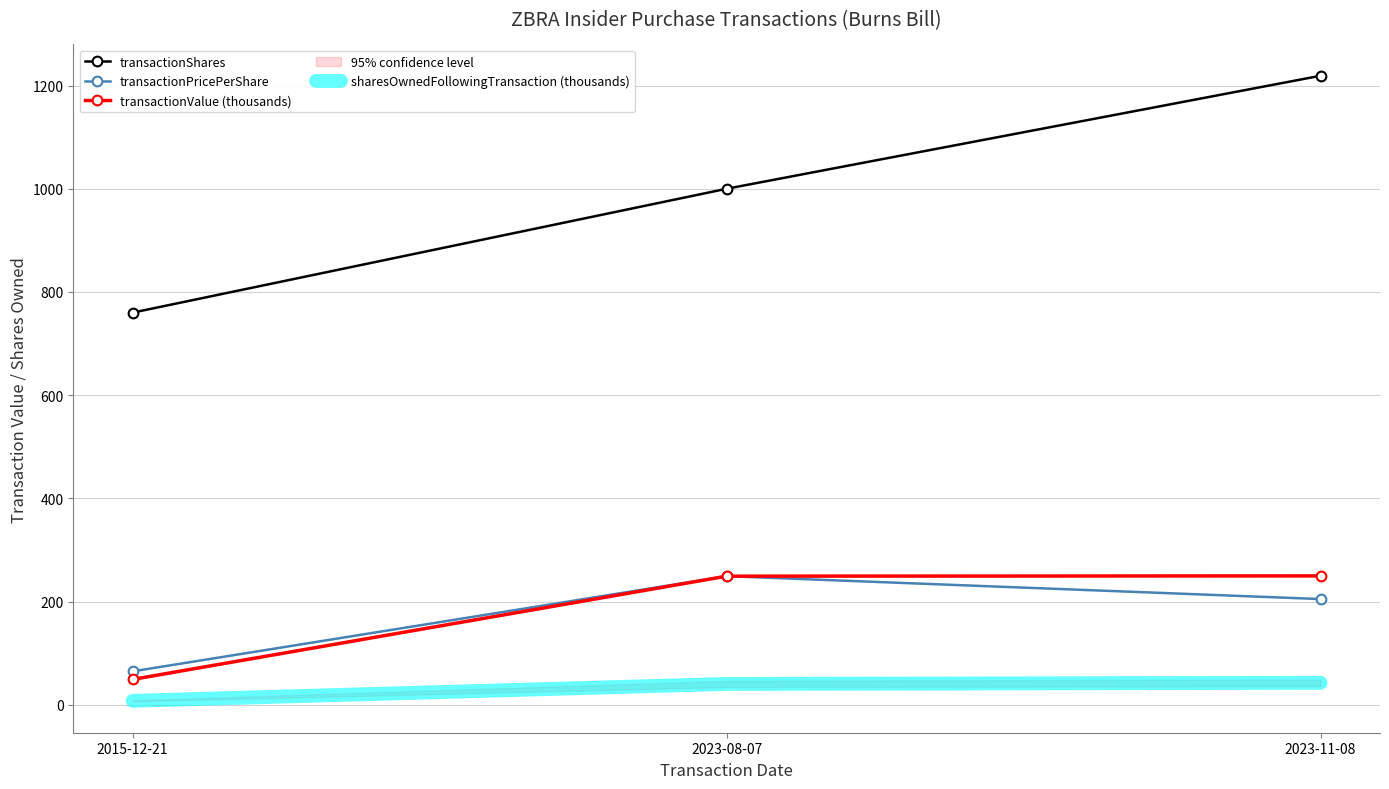

Is it true that transactionPricePerShare equals 205.0 at 2023-11-08?

True